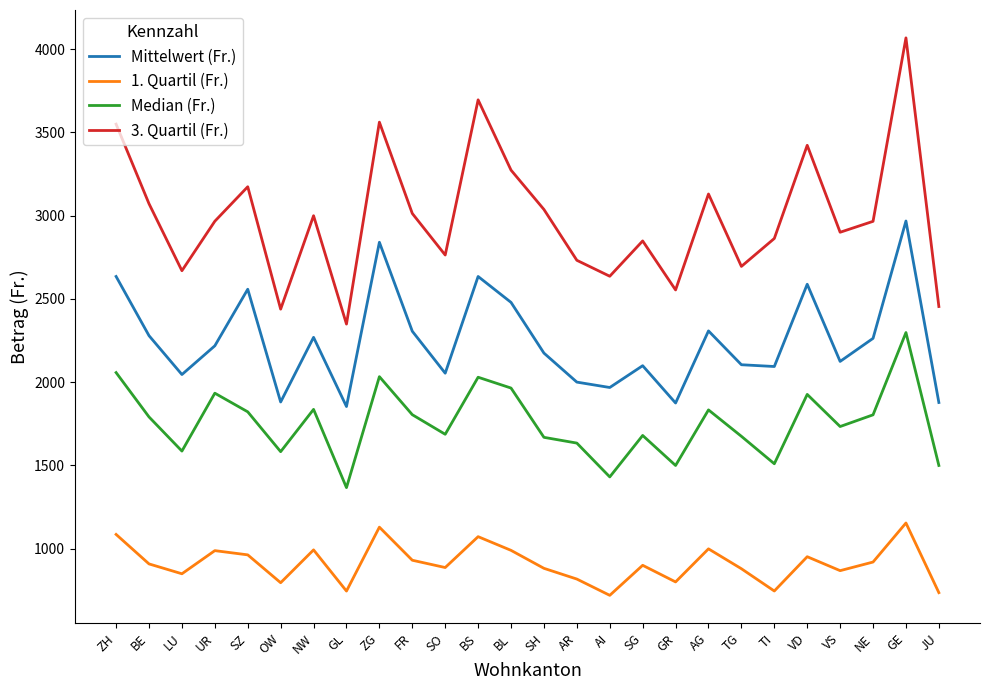

What is the difference between the maximum and minimum values in the 3. Quartil (Fr.) series?

1719.0